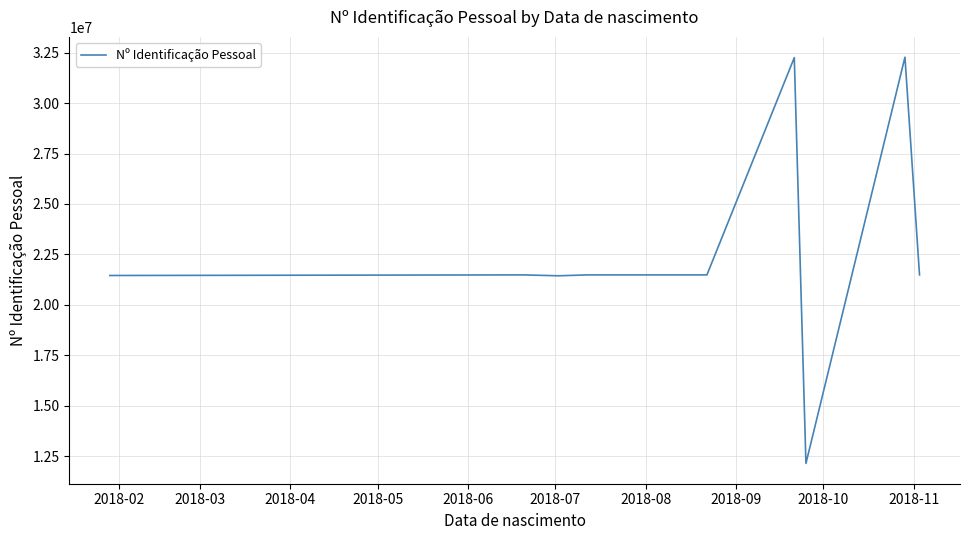

What is the minimum value shown in the chart?

12137176